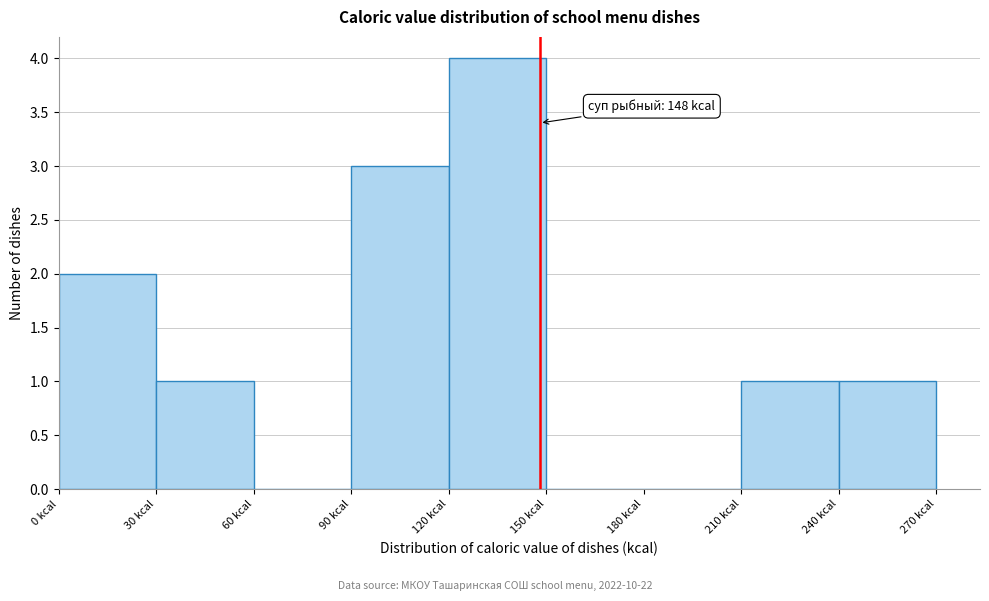

Which range on the x-axis has the tallest bar?

120 to 150